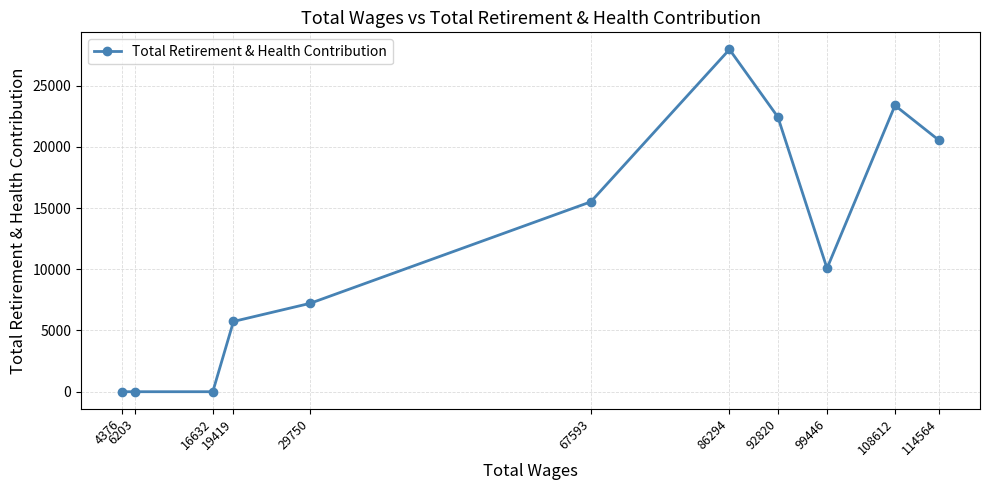

Where does the data first go above 10076?

67593